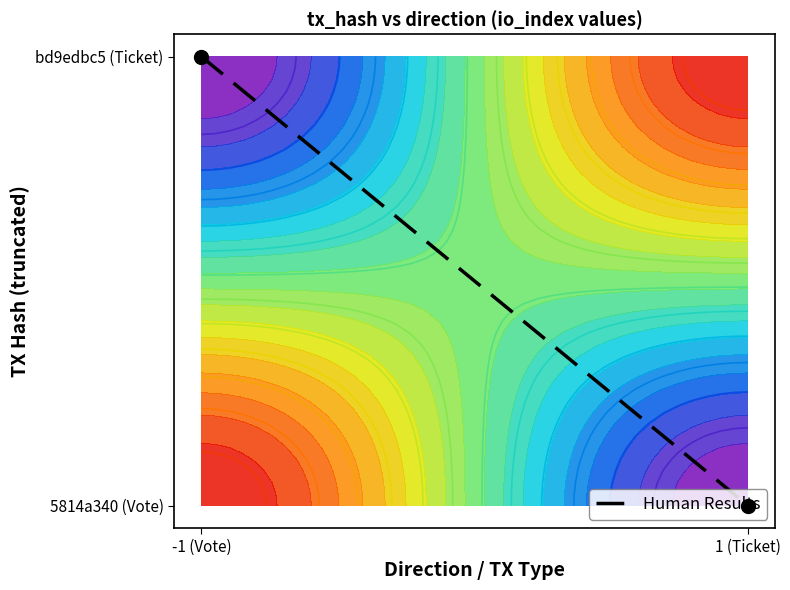

The value at -1 (Vote) is 1. True or false?

True